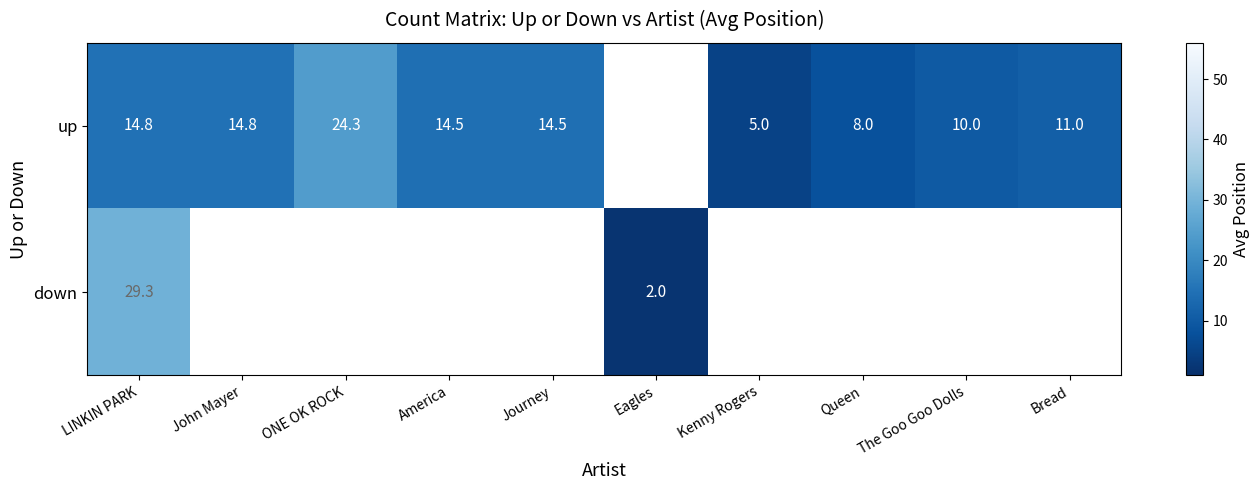

What is the sum of the up values at Kenny Rogers and The Goo Goo Dolls?

15.0